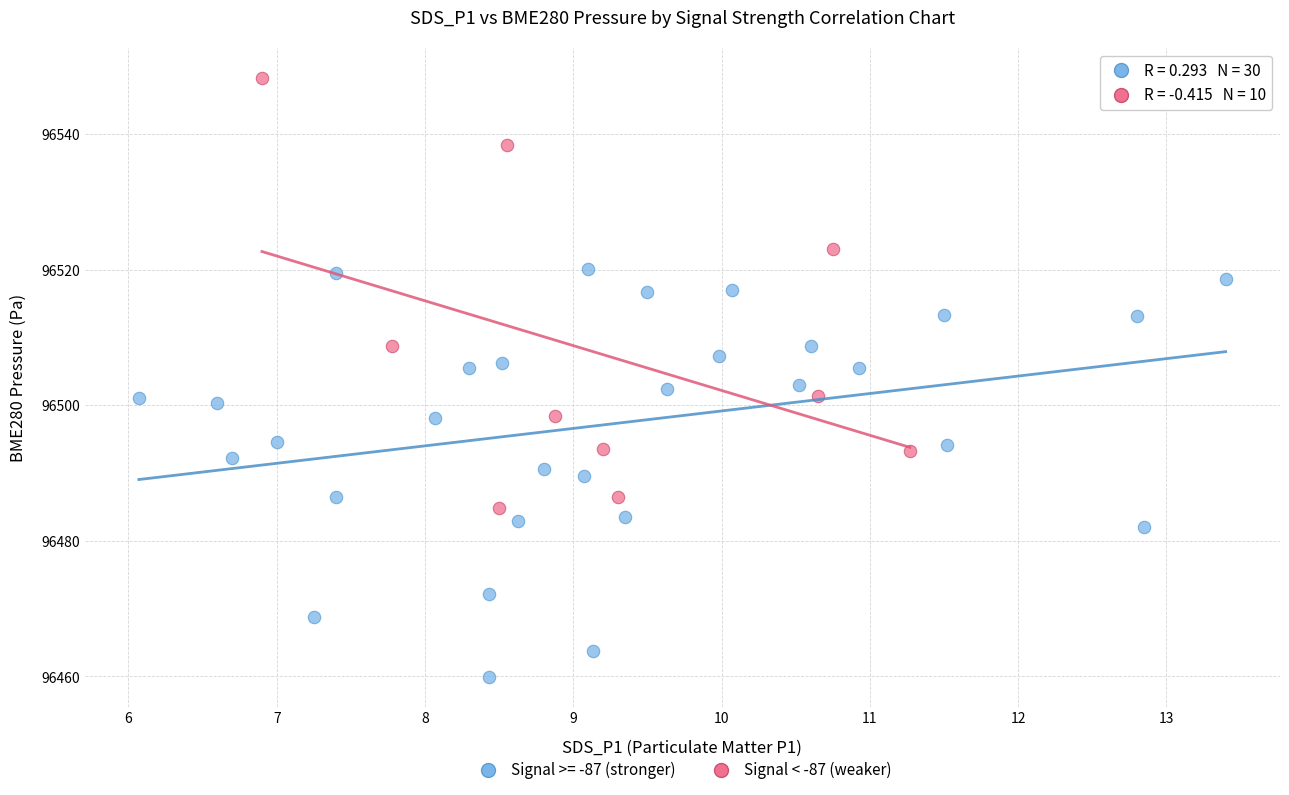

Which series reaches the maximum Y coordinate?

Signal < -87 (weaker)